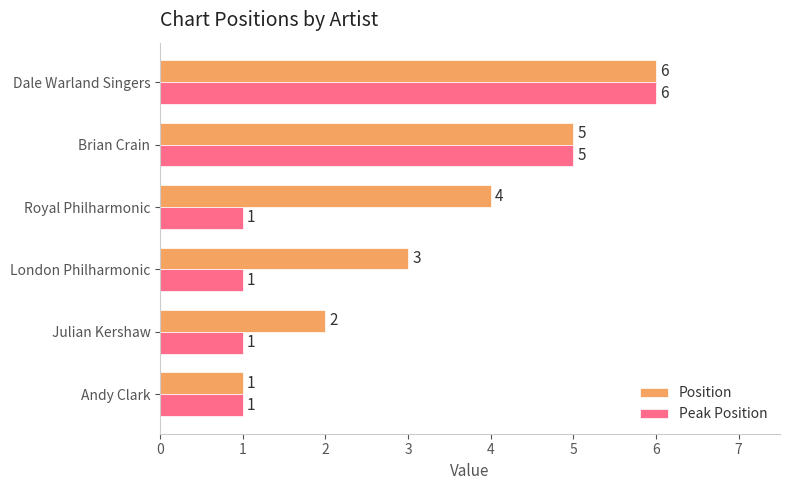

Which series has the largest total across all categories?

Position